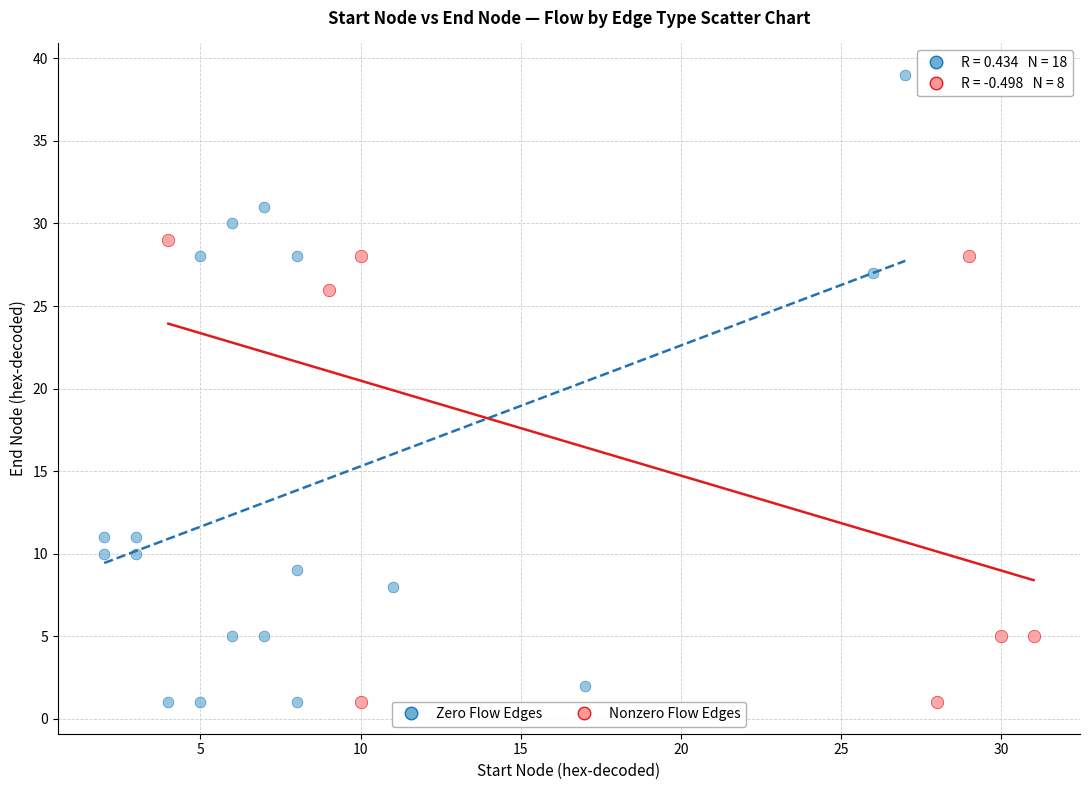

What are all the series names shown in the legend?

Zero Flow Edges, Nonzero Flow Edges